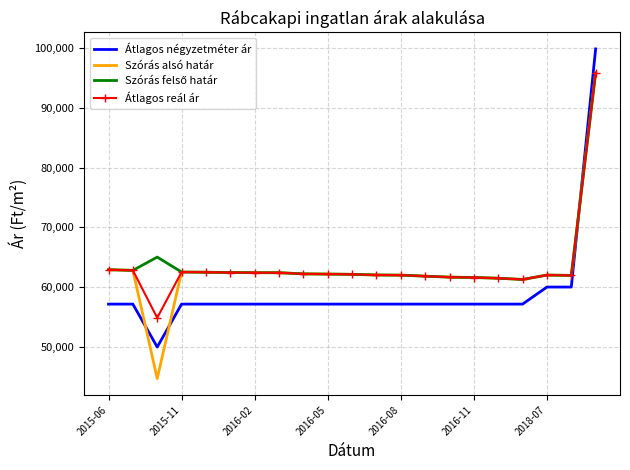

Which series has the widest spread of values?

Szórás alsó határ